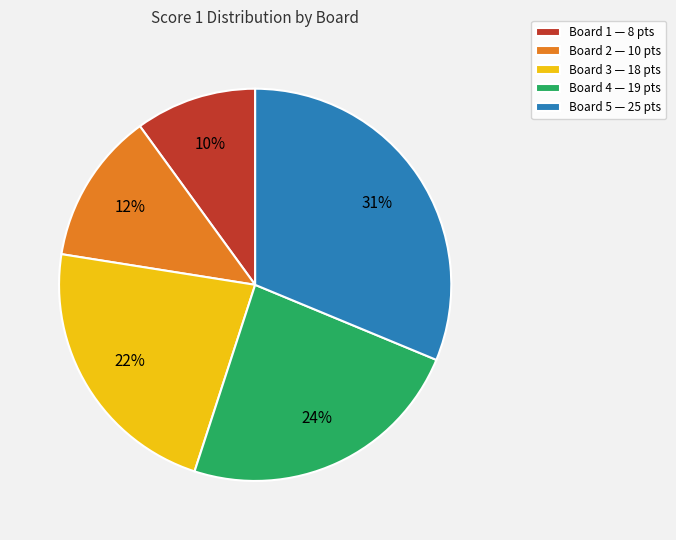

Which slice is the largest?

Board 5